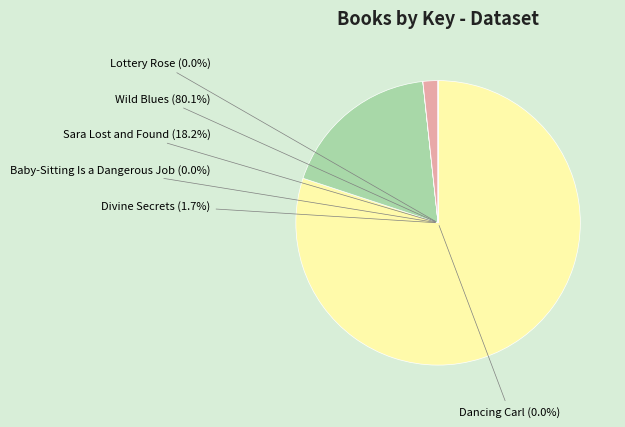

To the nearest percent, what is the average slice percentage?

17%